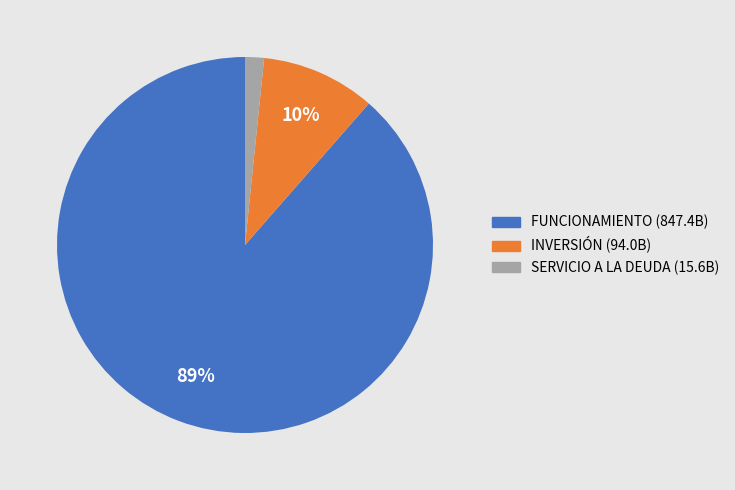

Between SERVICIO A LA DEUDA and INVERSIÓN, which is larger?

INVERSIÓN